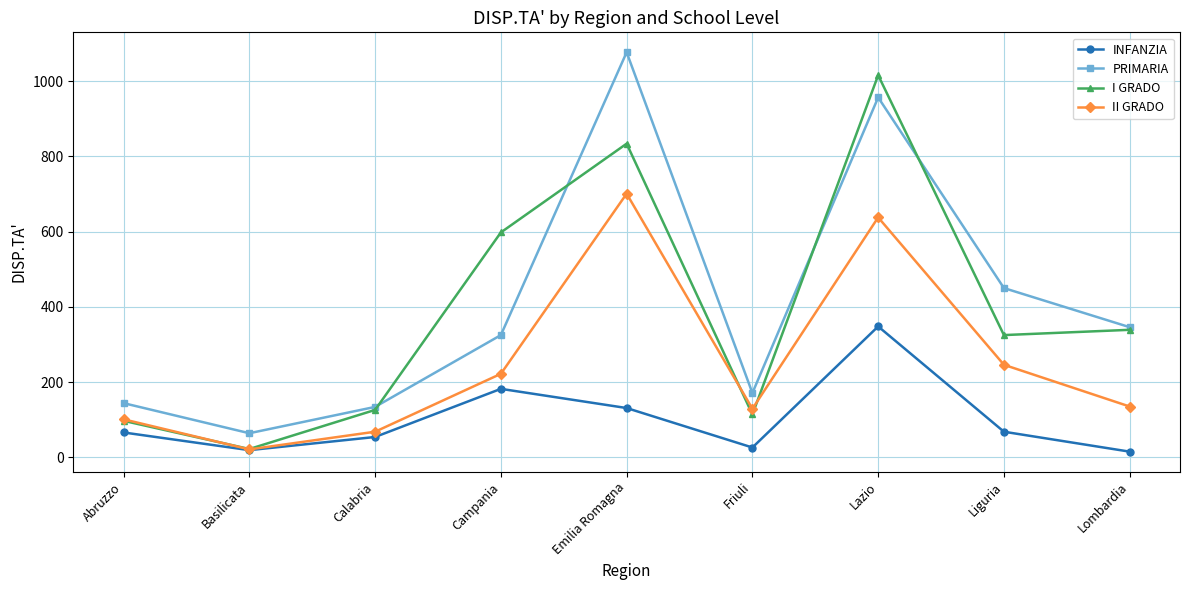

At which label is PRIMARIA closest to 570?

Liguria